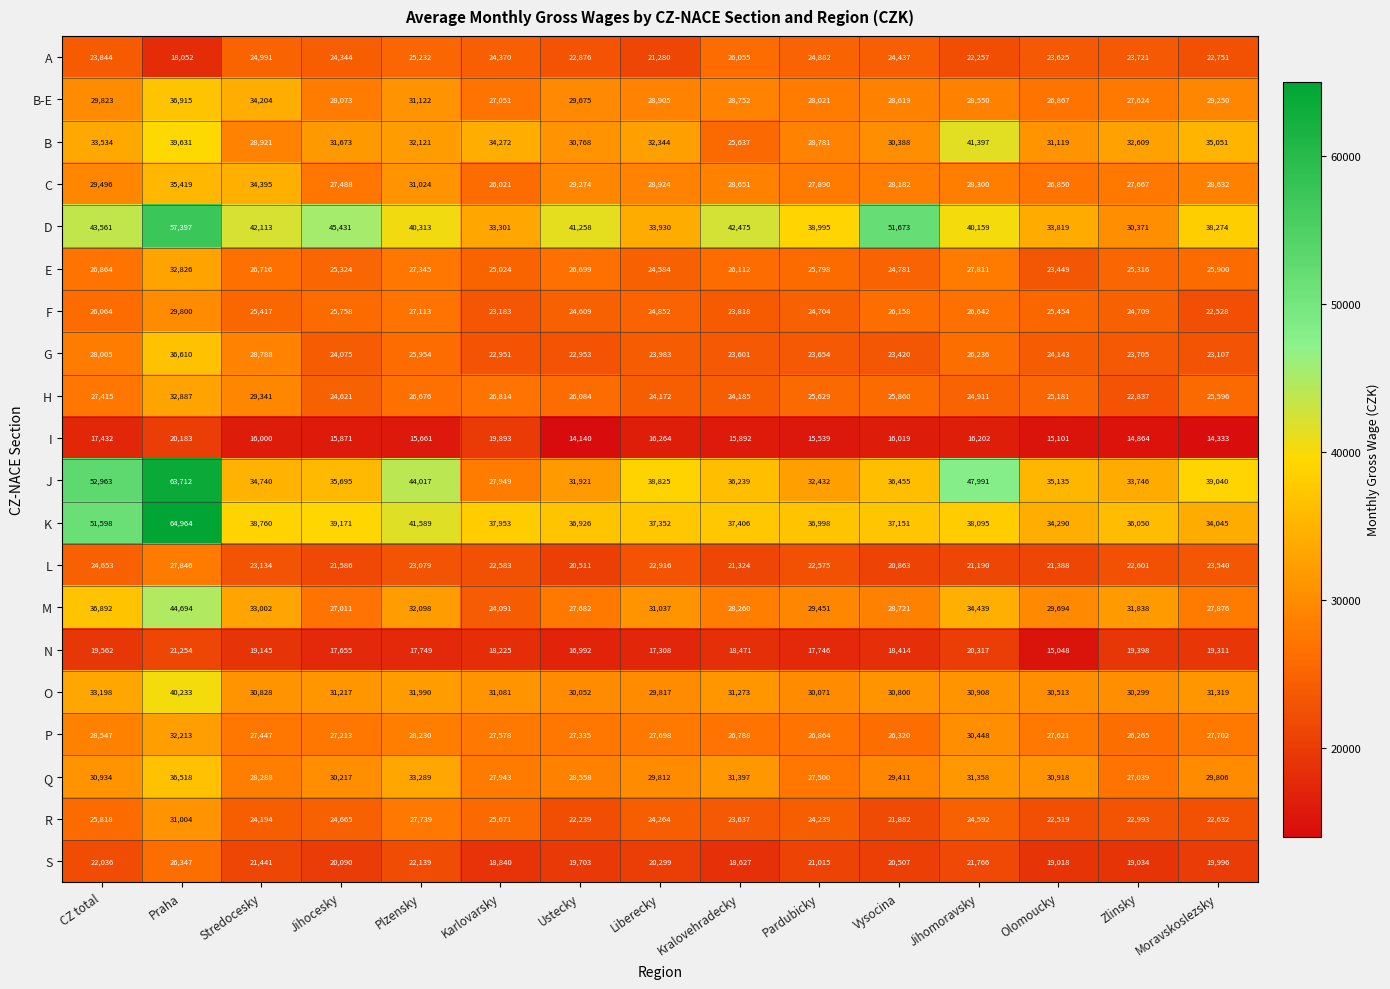

What is the difference between the maximum and minimum values in the O series?

10416